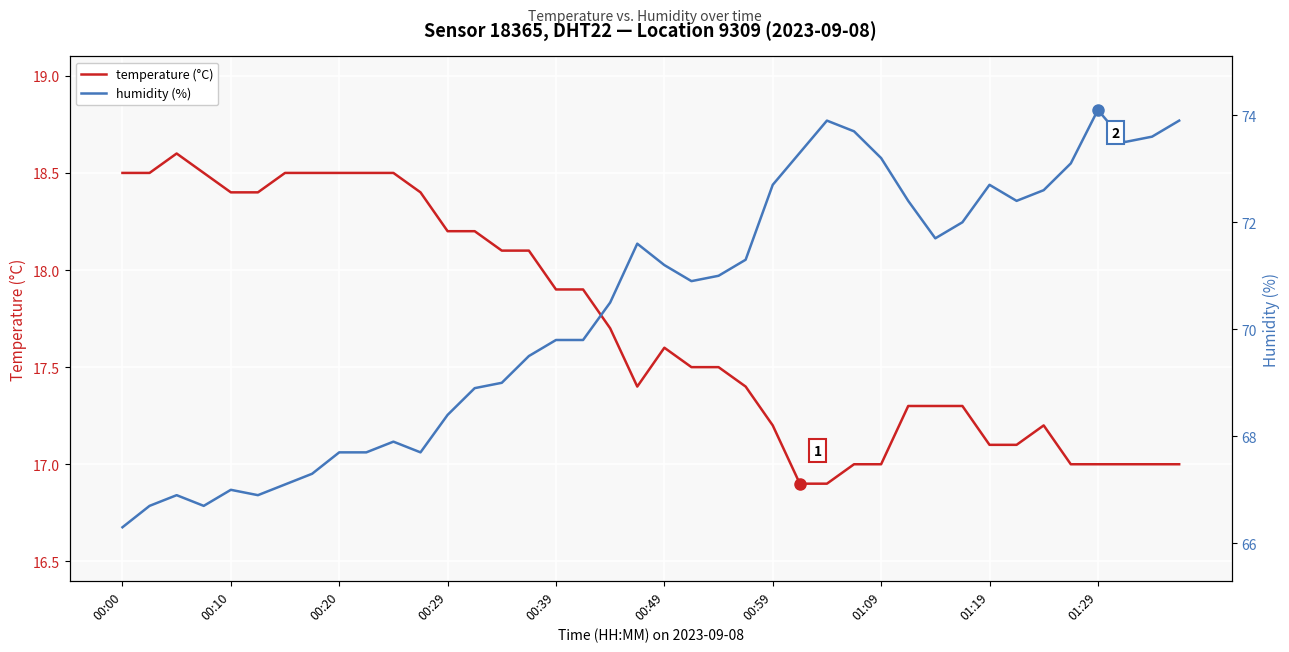

In humidity (%), how many points are lower than both neighbors (excluding endpoints)?

7